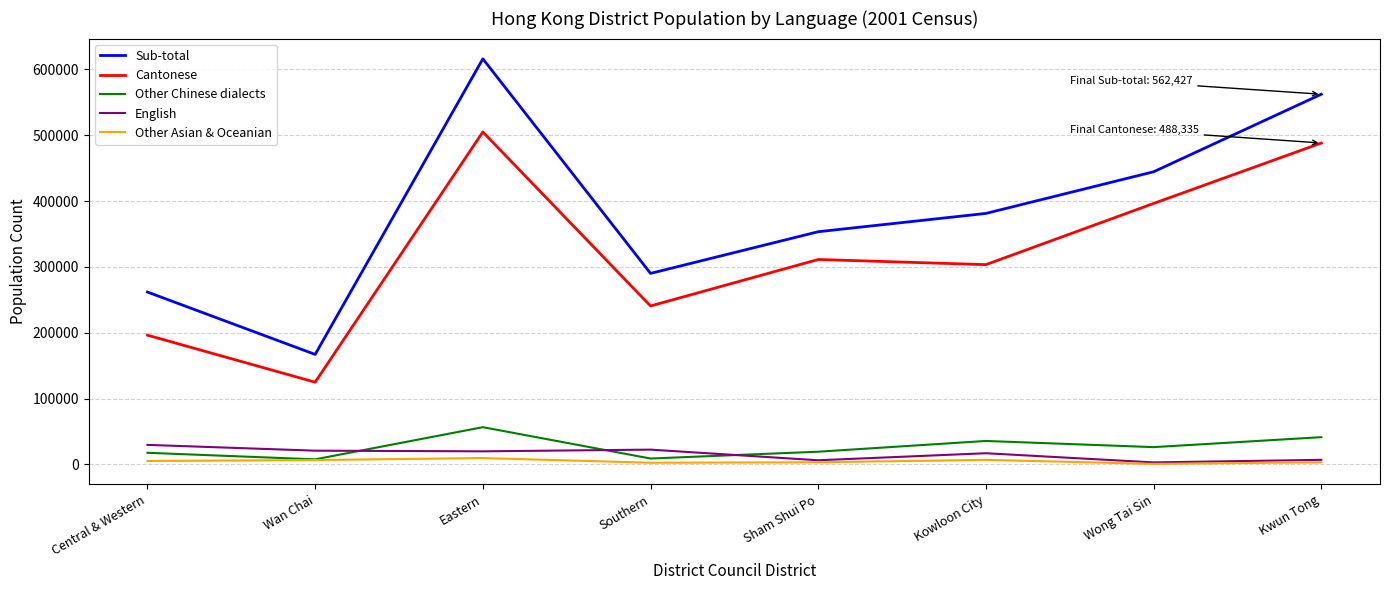

What is the difference between the maximum and second lowest values in the Other Asian & Oceanian series?

7119